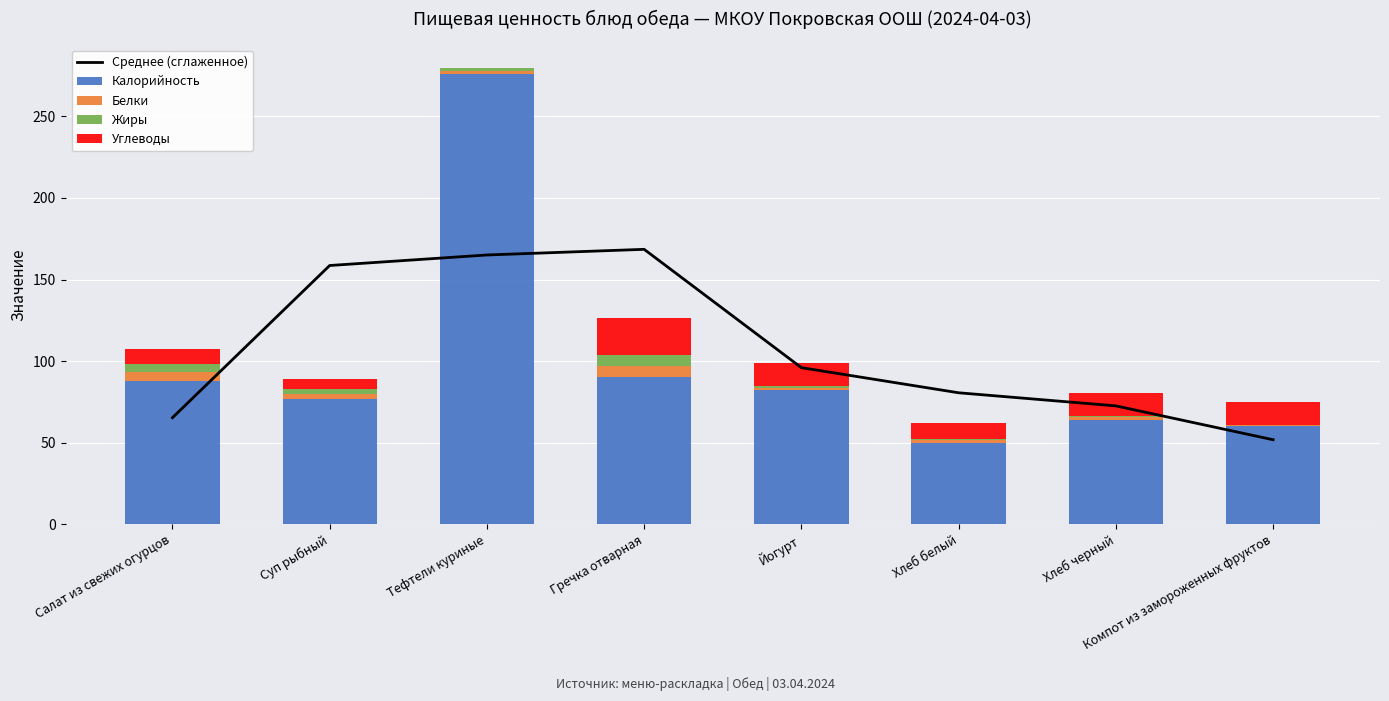

Reading right to left, list all the values displayed in this chart.

Среднее (сглаженное): 51.8	72.5	80.6	96.0	168.5	165.1	158.6	65.3
Калорийность: 60.0	64.0	50.0	82.0	90.0	276.0	77.0	88.0
Белки: 0.5	2.0	1.5	1.5	6.7	1.9	2.9	5.1
Жиры: 0.0	0.4	0.6	1.5	6.7	1.9	2.9	5.1
Углеводы: 14.5	13.9	10.2	14.1	23.0	0.2	5.9	8.9